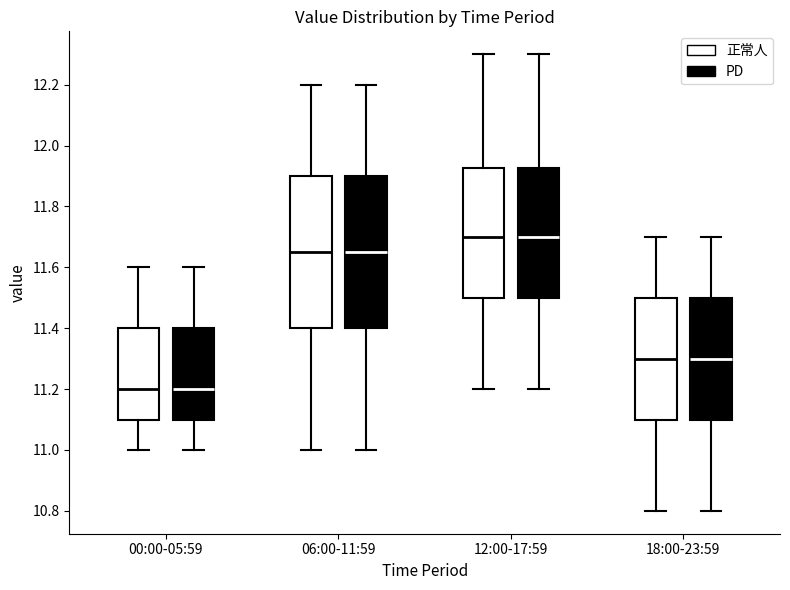

Reading left to right, transcribe this box plot: for each box, give where its median line is, the range the box spans, and where its two whiskers end, as read against the y-axis. The values are not printed on the chart, so give them approximately, as read against the axis.

00:00-05:59 (正常人): median 11.20, box 11.10 to 11.40, whiskers 11.00 to 11.60
00:00-05:59 (PD): median 11.20, box 11.10 to 11.40, whiskers 11.00 to 11.60
06:00-11:59 (正常人): median 11.66, box 11.40 to 11.90, whiskers 11.00 to 12.20
06:00-11:59 (PD): median 11.66, box 11.40 to 11.90, whiskers 11.00 to 12.20
12:00-17:59 (正常人): median 11.70, box 11.50 to 11.92, whiskers 11.20 to 12.30
12:00-17:59 (PD): median 11.70, box 11.50 to 11.92, whiskers 11.20 to 12.30
18:00-23:59 (正常人): median 11.30, box 11.10 to 11.50, whiskers 10.80 to 11.70
18:00-23:59 (PD): median 11.30, box 11.10 to 11.50, whiskers 10.80 to 11.70